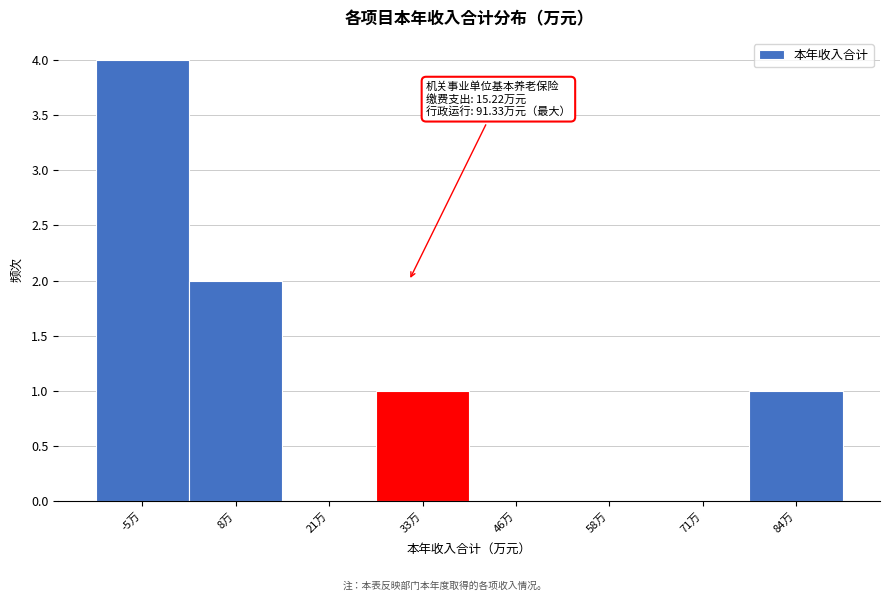

Reading right to left, list all the values displayed in this chart.

84万=1	71万=0	58万=0	46万=0	33万=1	21万=0	8万=2	-5万=4